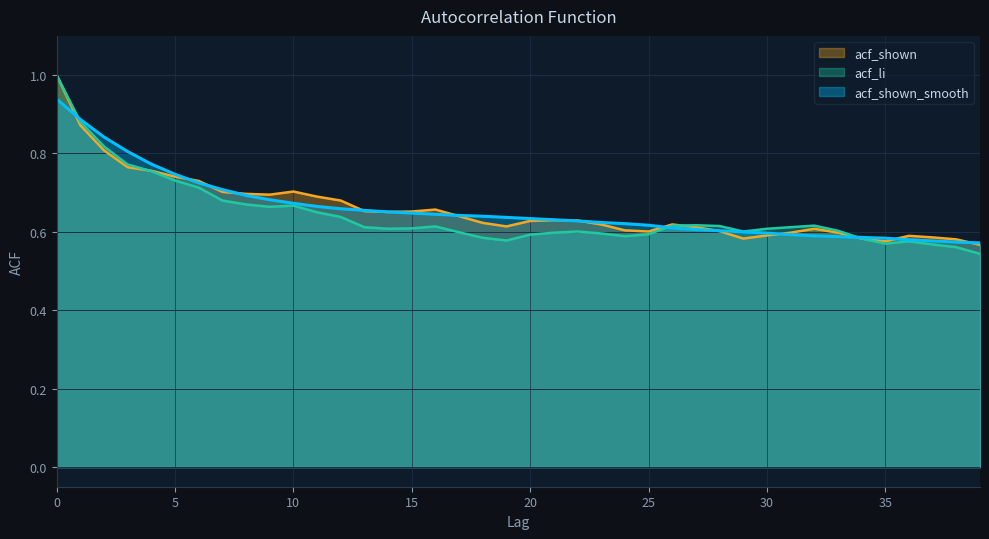

How many series are shown in this chart?

3